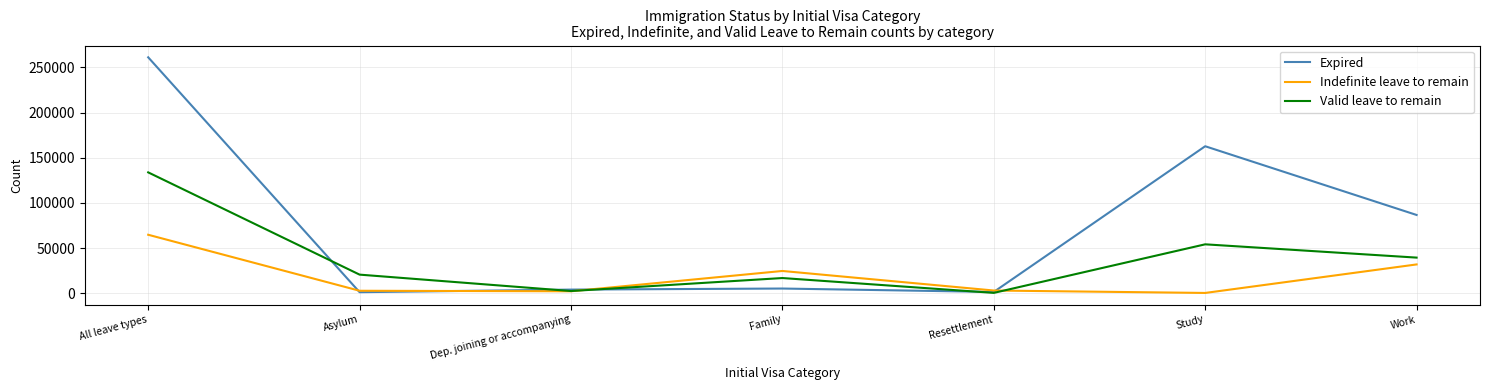

Does the chart display data point markers on the line(s)?

No